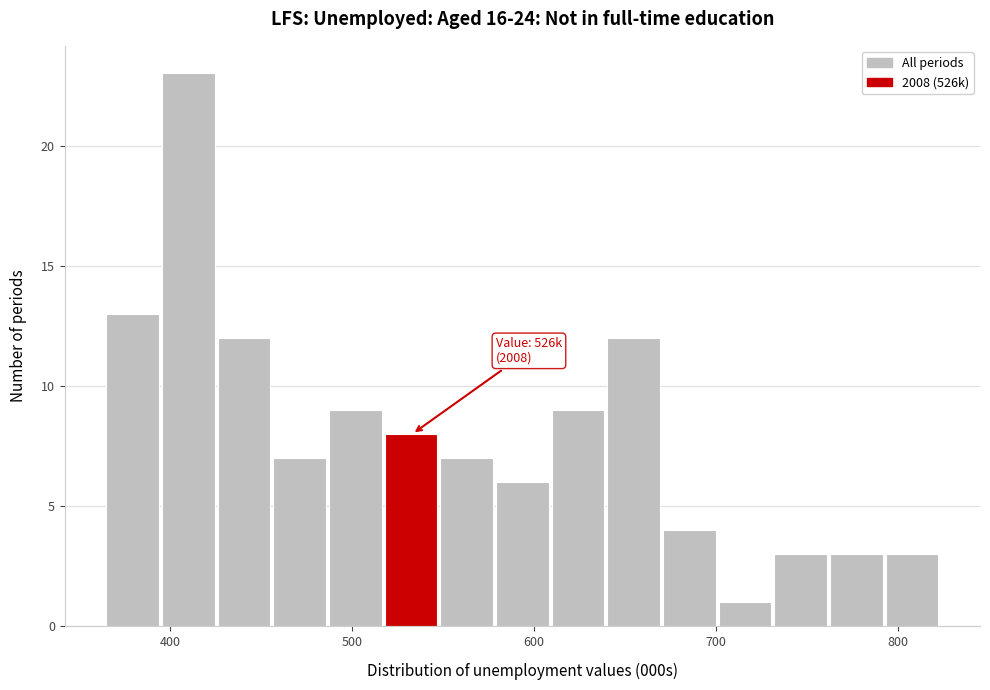

Read against the x-axis, roughly where is the centre of the tallest bar?

410